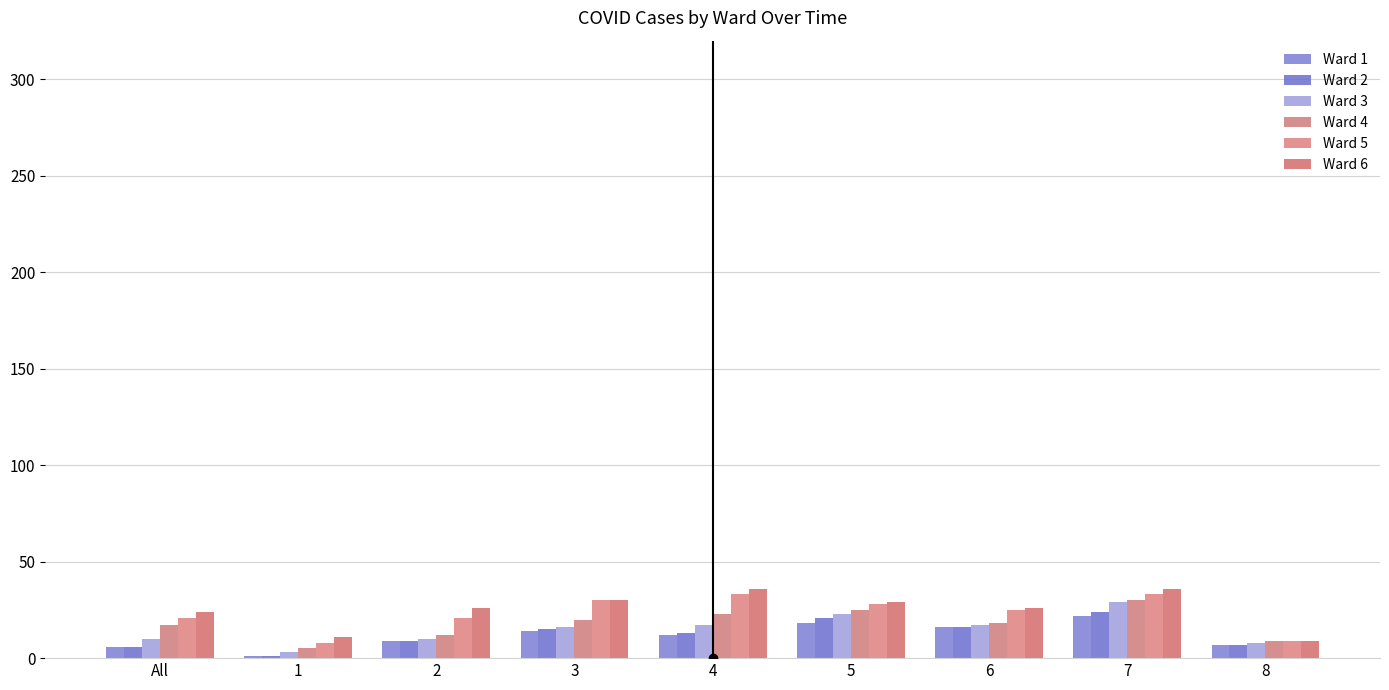

Reading left to right, list all the values displayed in this chart.

Ward 1: All=6	1=1	2=9	3=14	4=12	5=18	6=16	7=22	8=7
Ward 2: All=6	1=1	2=9	3=15	4=13	5=21	6=16	7=24	8=7
Ward 3: All=10	1=3	2=10	3=16	4=17	5=23	6=17	7=29	8=8
Ward 4: All=17	1=5	2=12	3=20	4=23	5=25	6=18	7=30	8=9
Ward 5: All=21	1=8	2=21	3=30	4=33	5=28	6=25	7=33	8=9
Ward 6: All=24	1=11	2=26	3=30	4=36	5=29	6=26	7=36	8=9